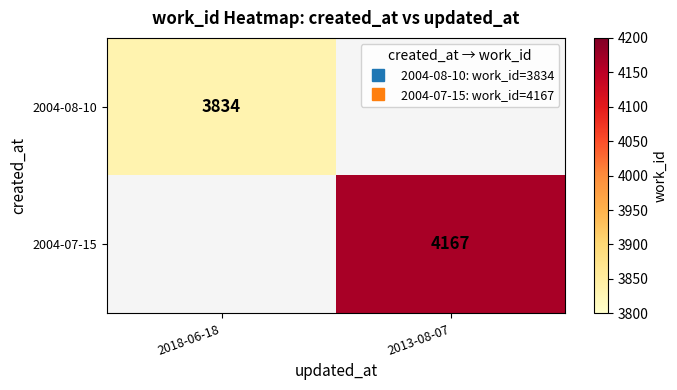

At how many categories does at least one series exceed 3883?

1